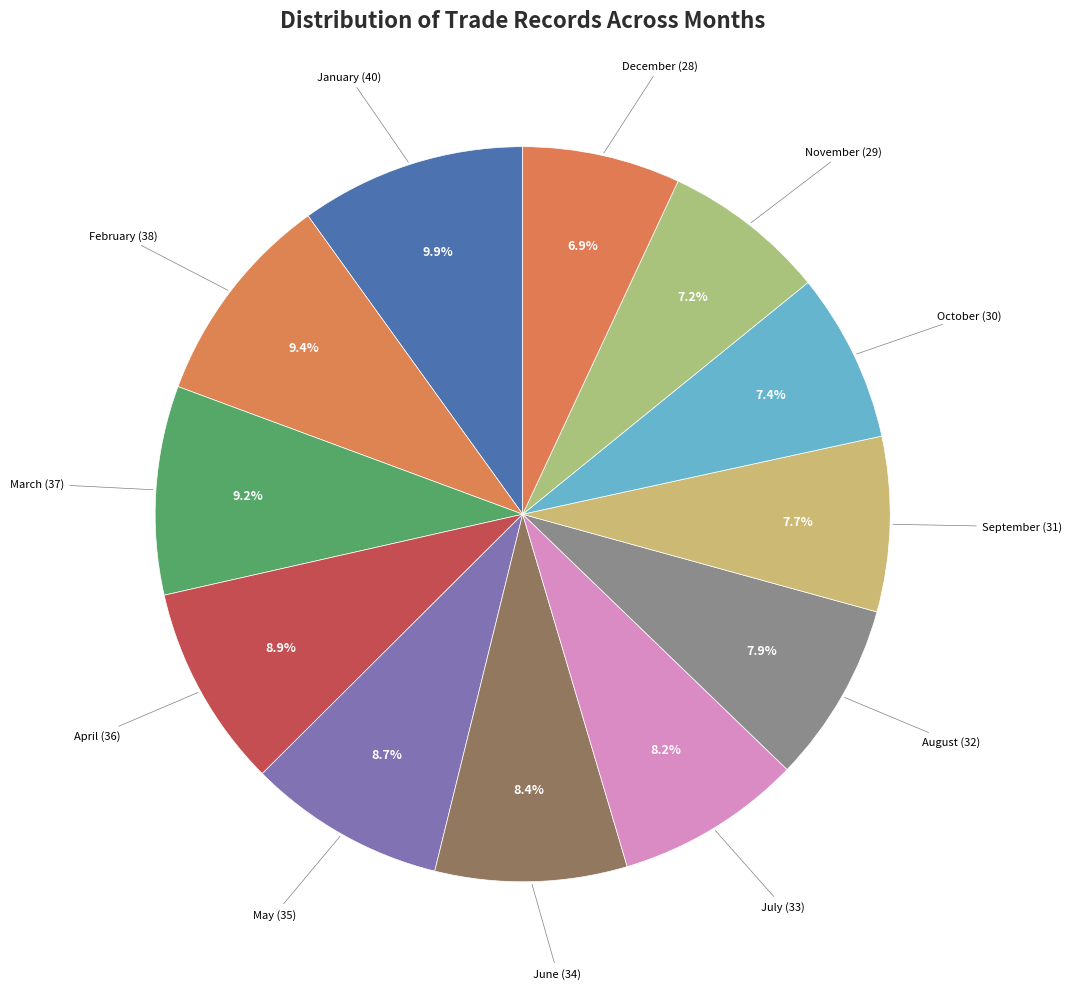

How many slices are in this pie chart?

12